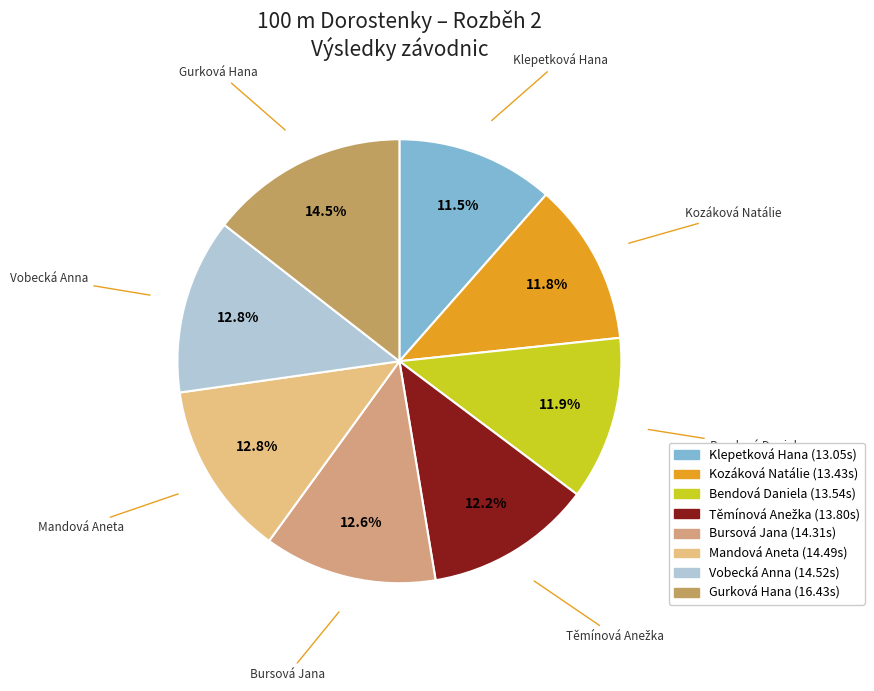

To the nearest percent, what portion does Vobecká Anna represent?

13%